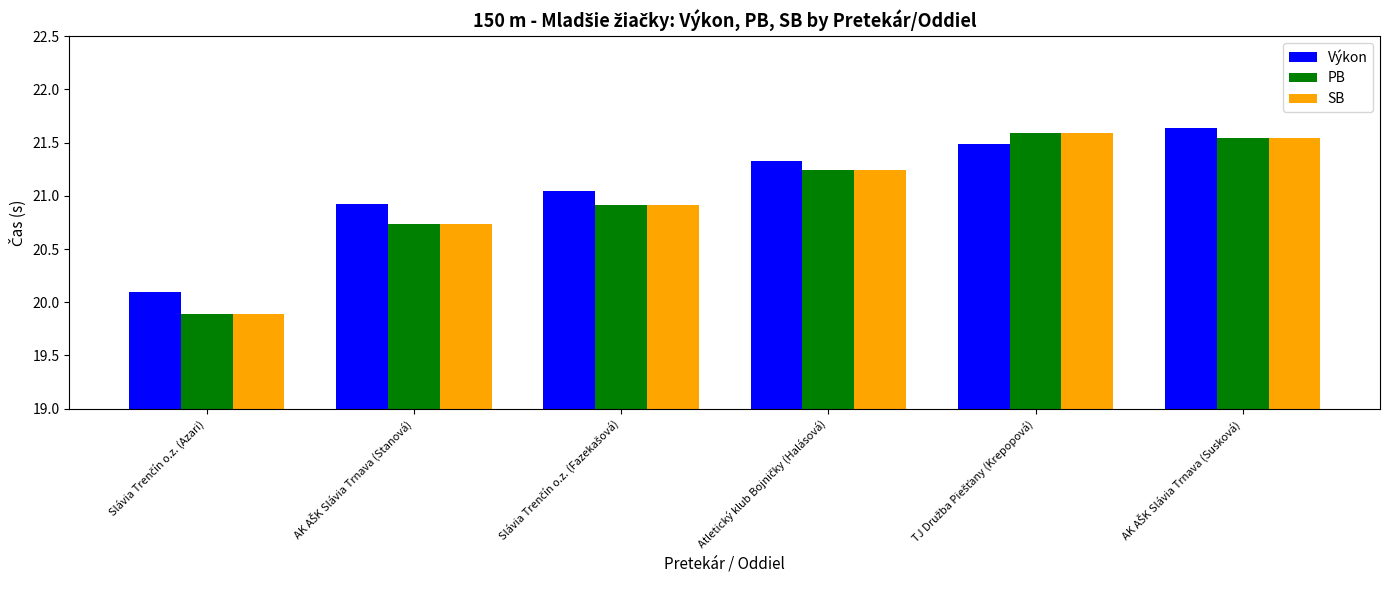

What is the minimum value shown in the chart?

19.9